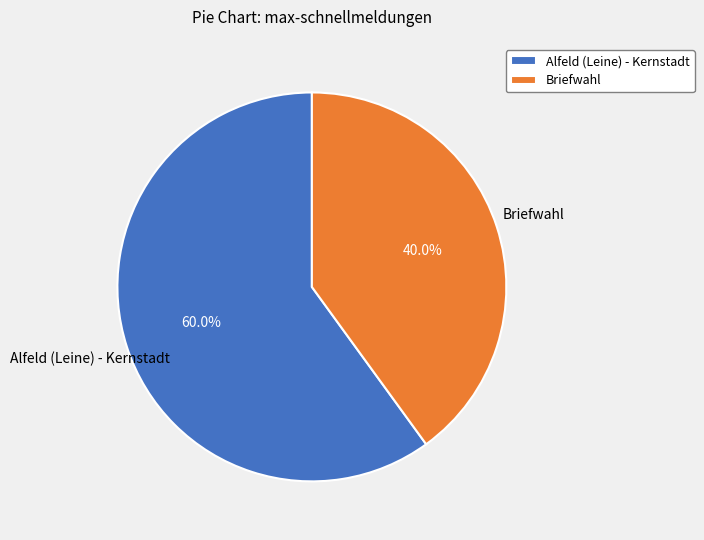

To the nearest percent, what is the difference between the largest and smallest slice percentages?

20%